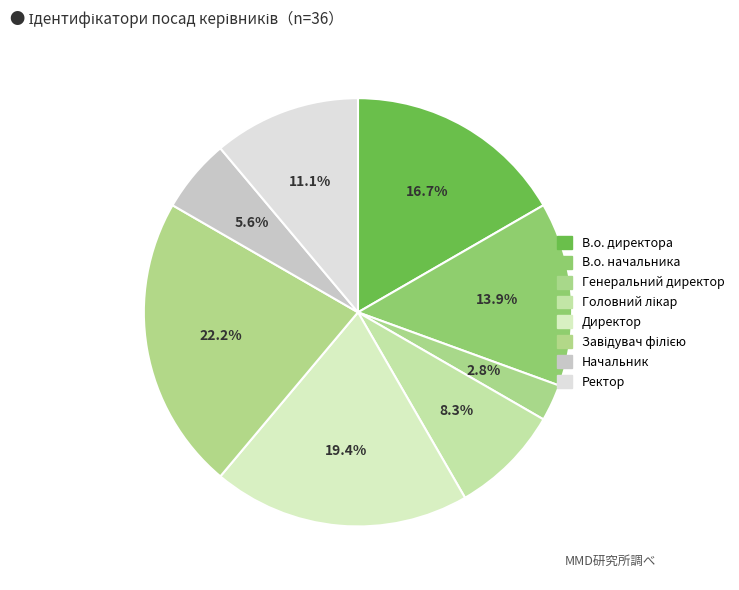

How many segments does this pie chart have?

8